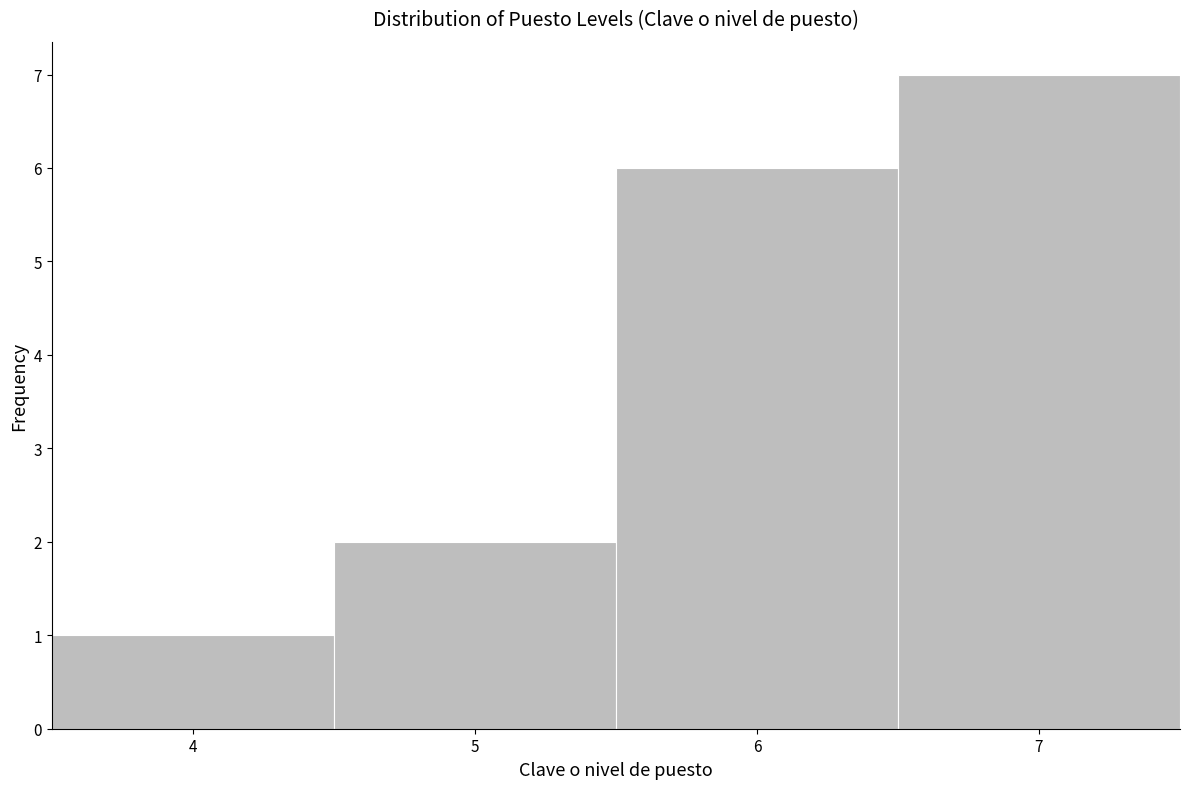

What is the height of the bar covering 5.5 to 6.5 on the x-axis? The values are not printed on the chart, so give them approximately, as read against the axis.

6